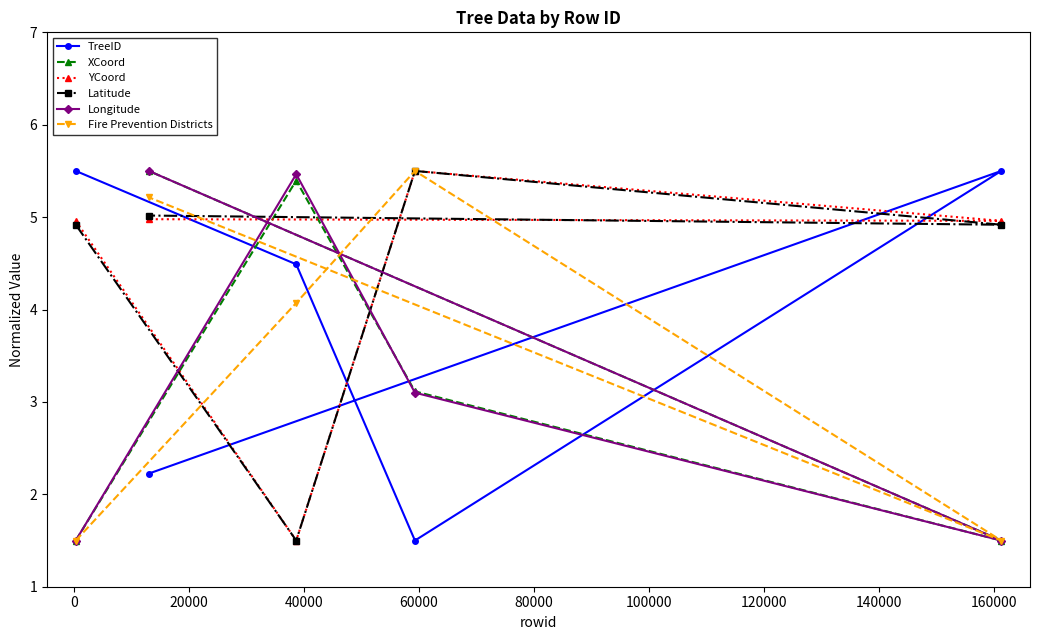

At how many categories does at least one series exceed 2?

5